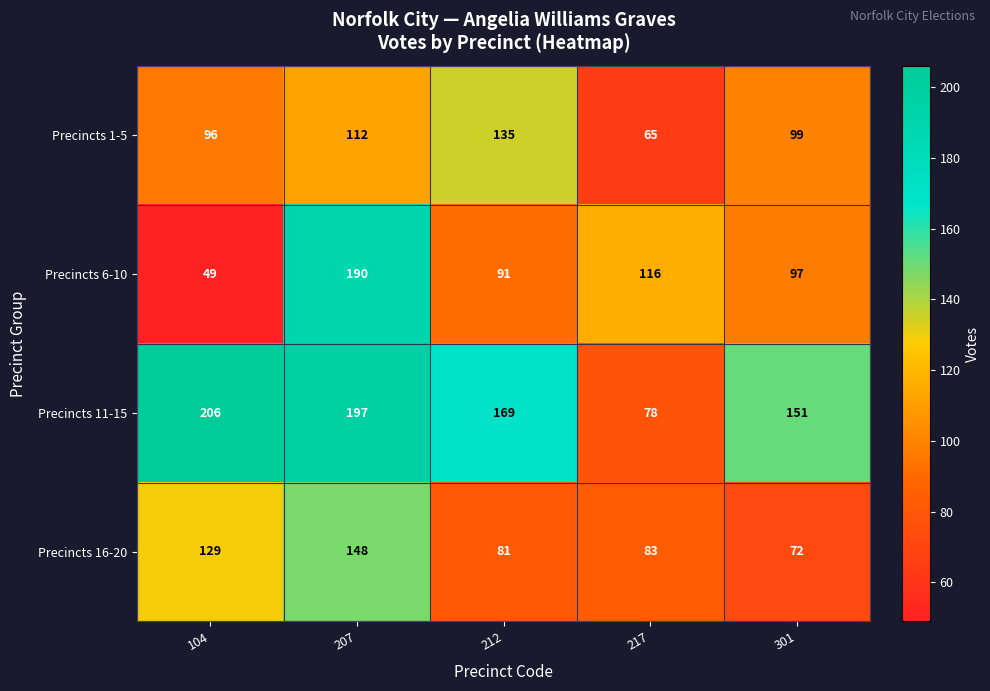

What is the difference between the maximum and second lowest values in the Precincts 1-5 series?

39